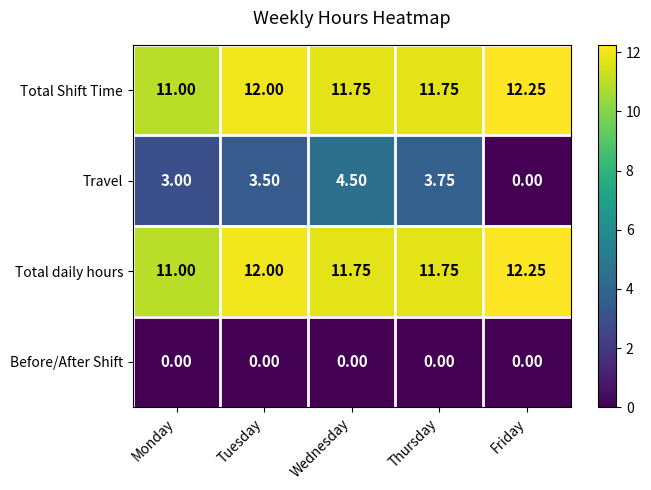

Rank the categories by Travel value from lowest to highest.

Friday, Monday, Tuesday, Thursday, Wednesday